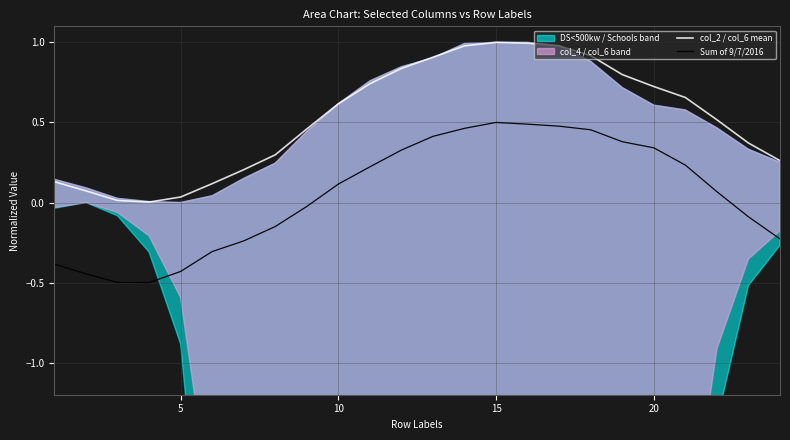

True or false: col_2 / col_6 mean and Sum of 9/7/2016 intersect in this chart.

False